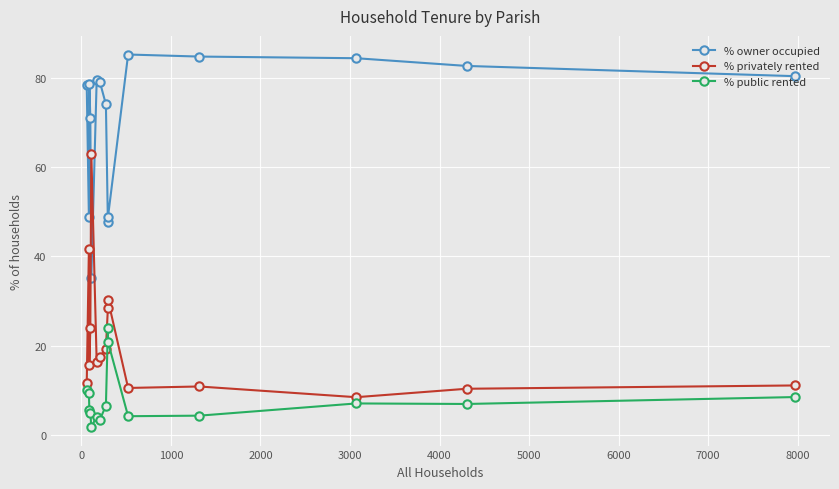

What is the difference between the maximum and second lowest values in the % privately rented series?

52.7